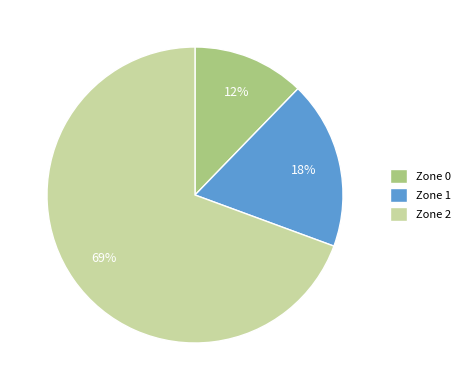

Is it true that Zone 2 is 81% of the pie?

False